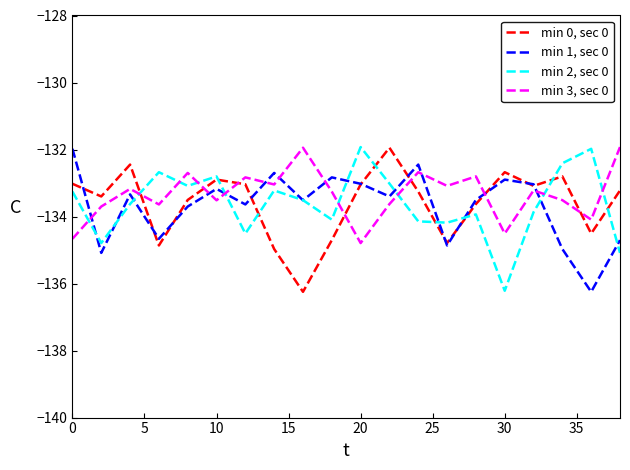

True or false: min 3, sec 0 and min 1, sec 0 cross at least once.

True